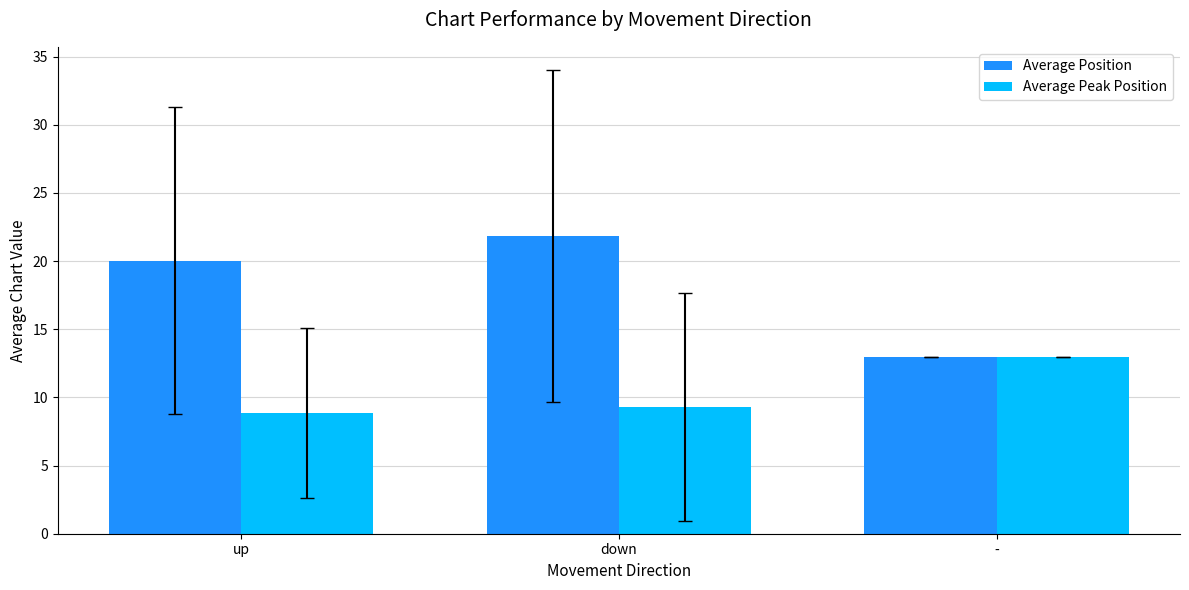

What is the label of the 3rd bar from the right?

up